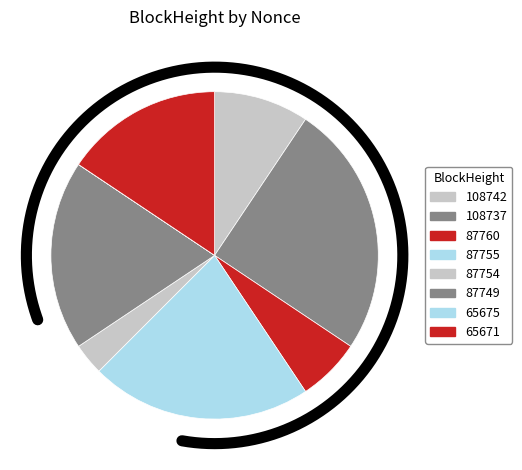

Approximately how many times larger is the value at 87754 compared to 87760?

0.5